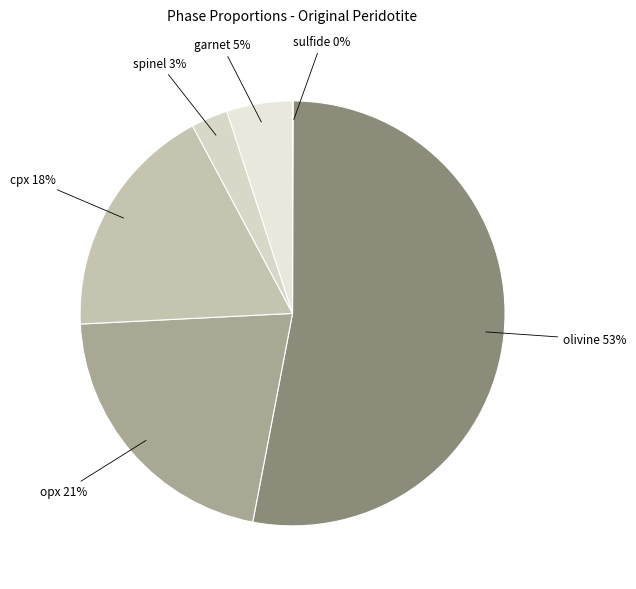

Rank the categories by value from lowest to highest.

sulfide, spinel, garnet, cpx, opx, olivine